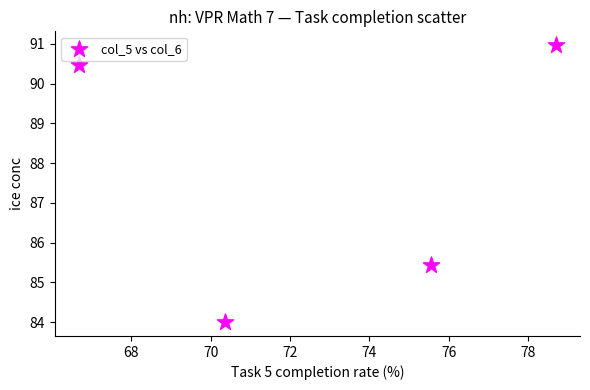

What Y value in the scatter plot is closest to 87?

85.4